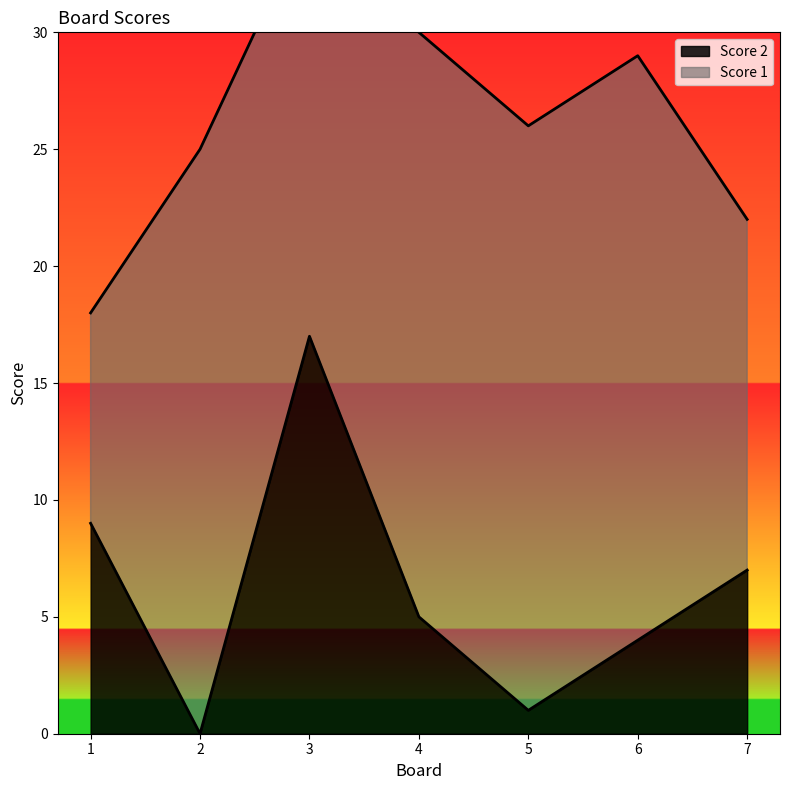

At which label does Score 2 reach its peak?

3